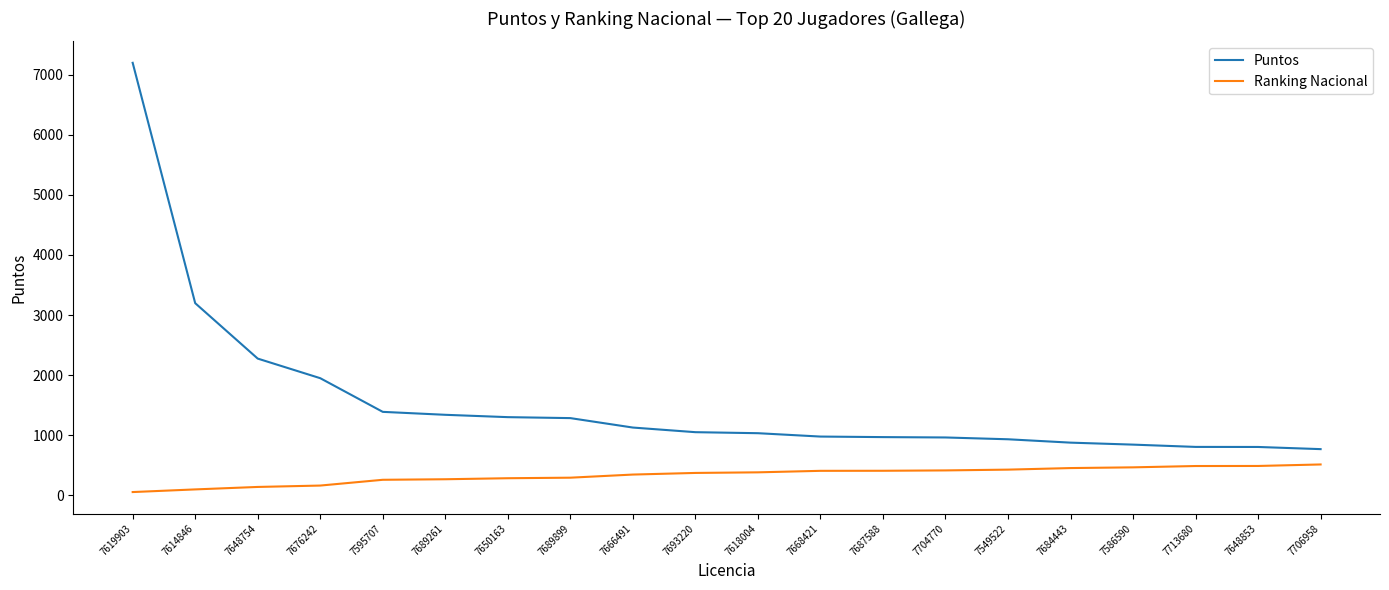

What is the average value of the Puntos series?

1555